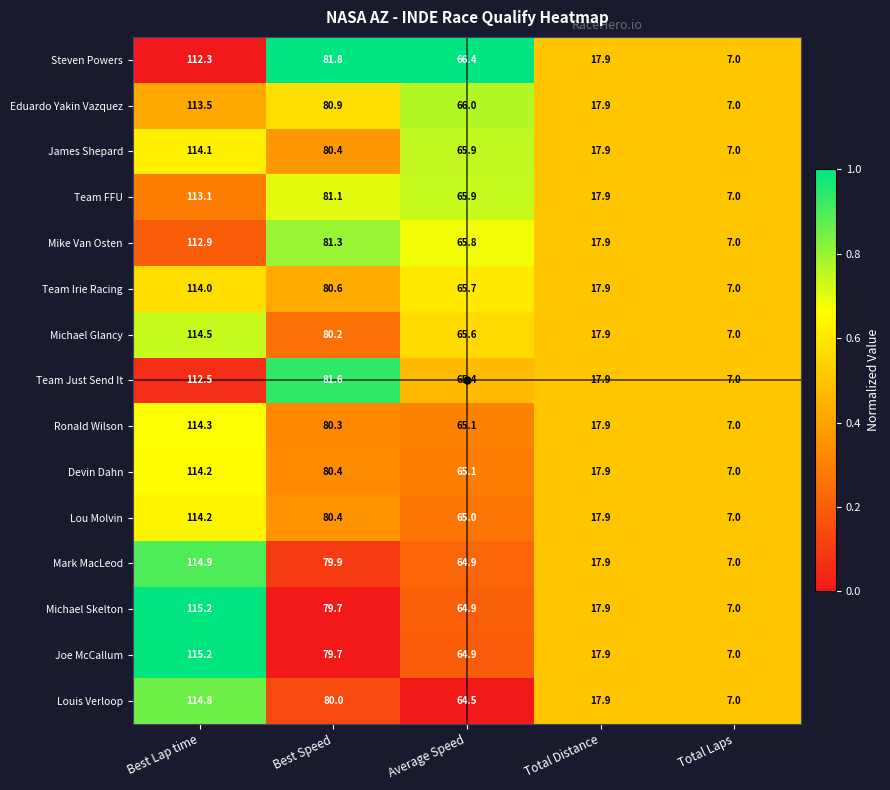

How many values in the Ronald Wilson series exceed 65?

3